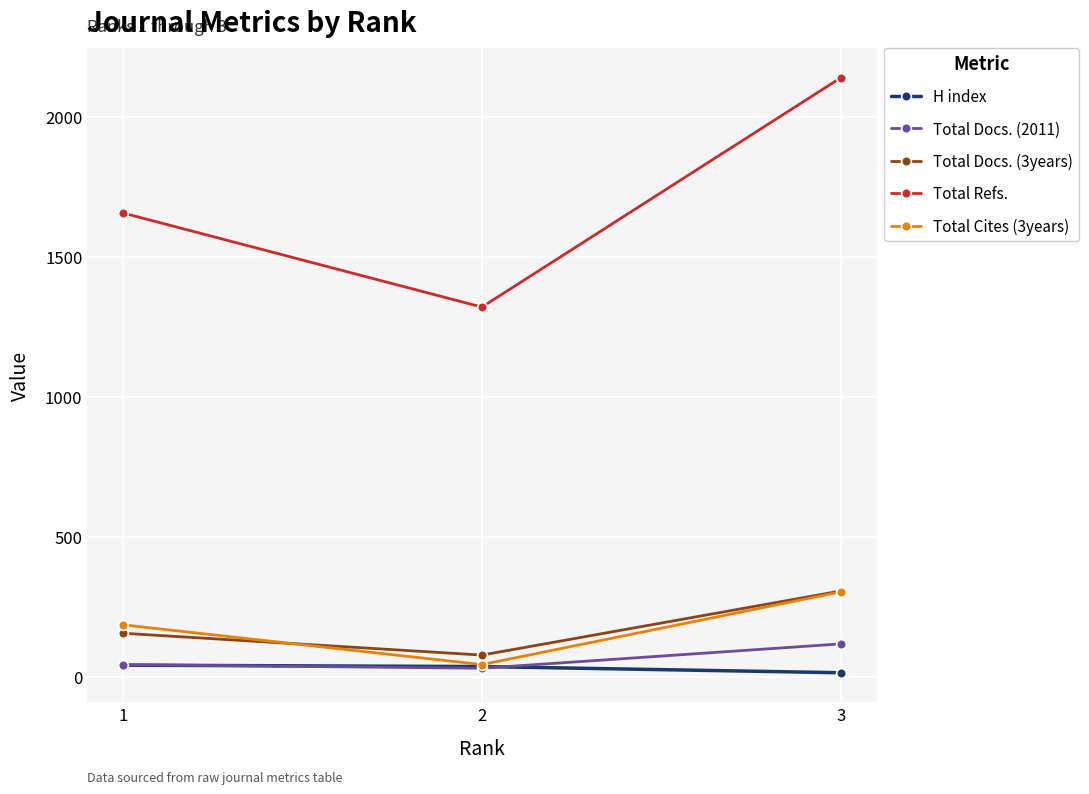

What is the lowest value of the Total Refs. series?

1322